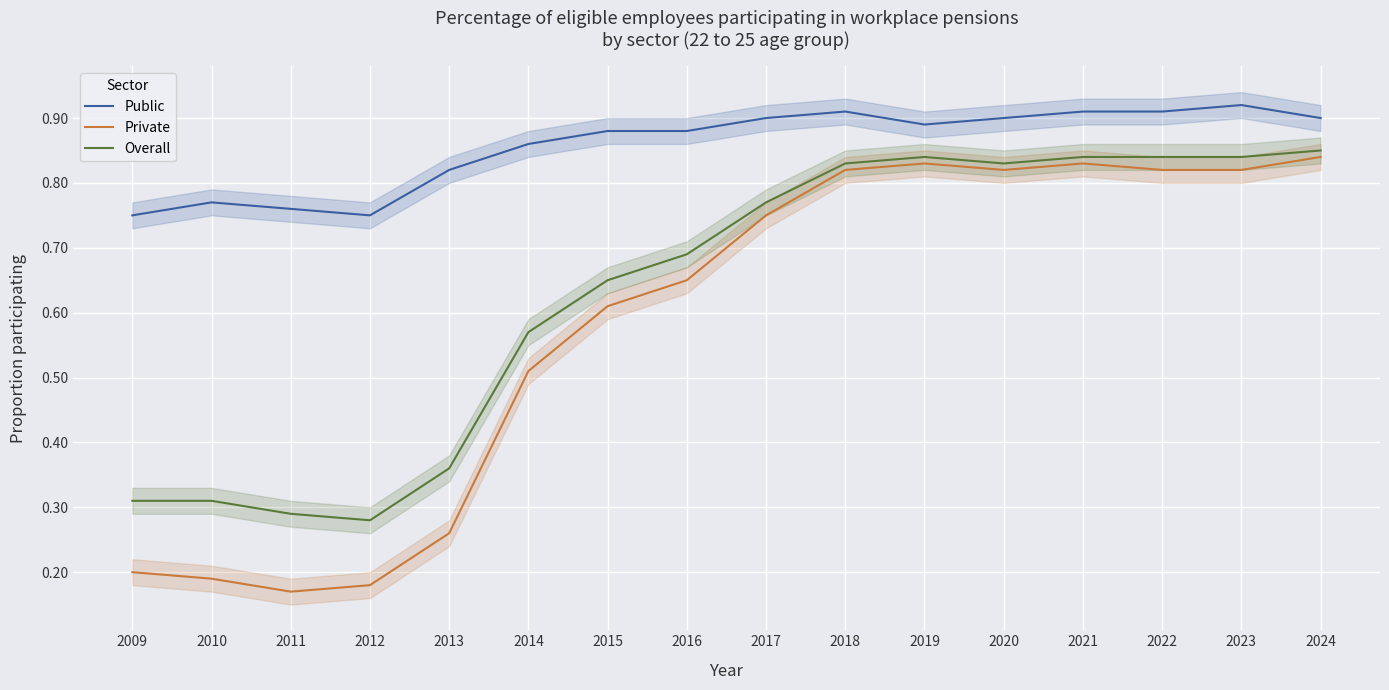

What value does the Private series have at 2011?

0.2